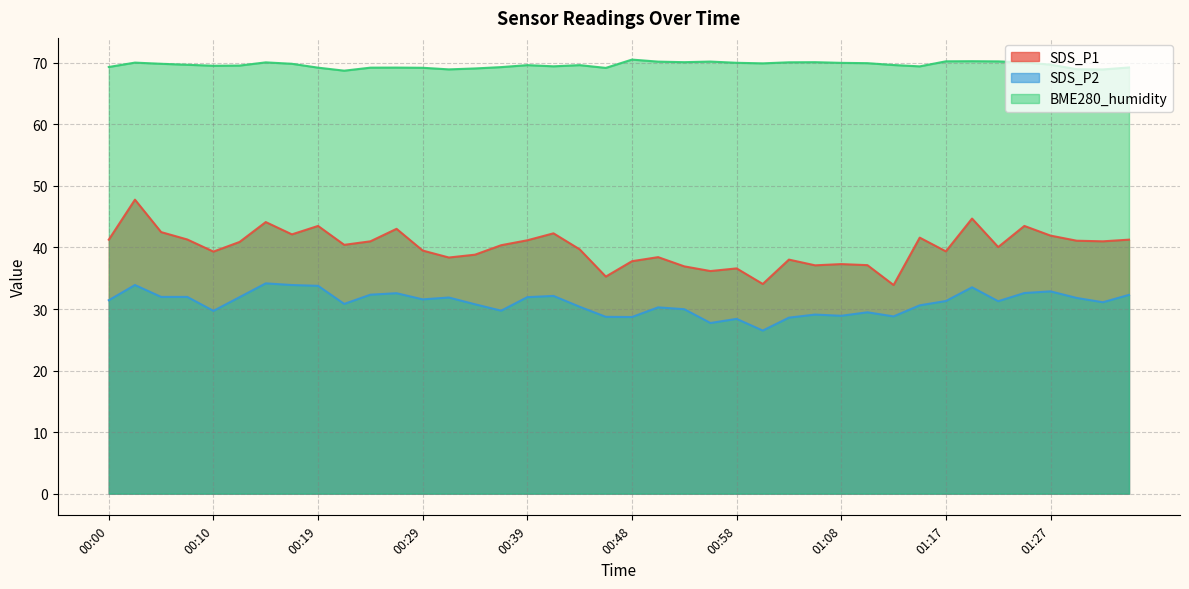

Which series has the largest total across all categories?

BME280_humidity